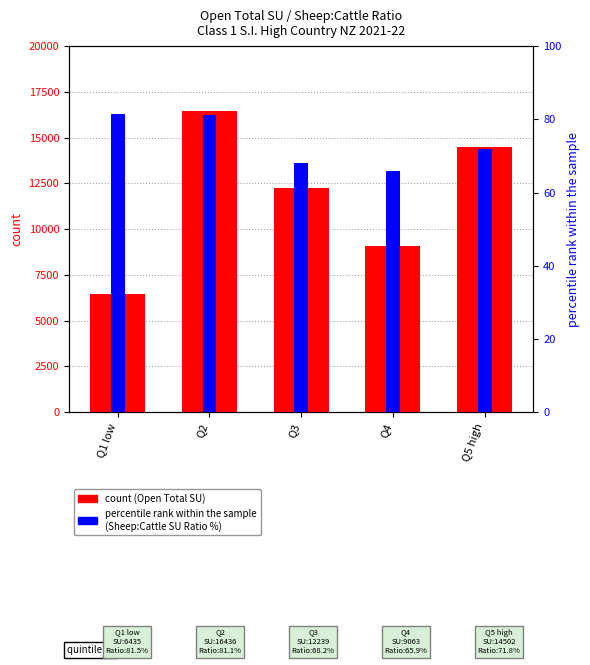

At which label does count first exceed 12239?

Q2